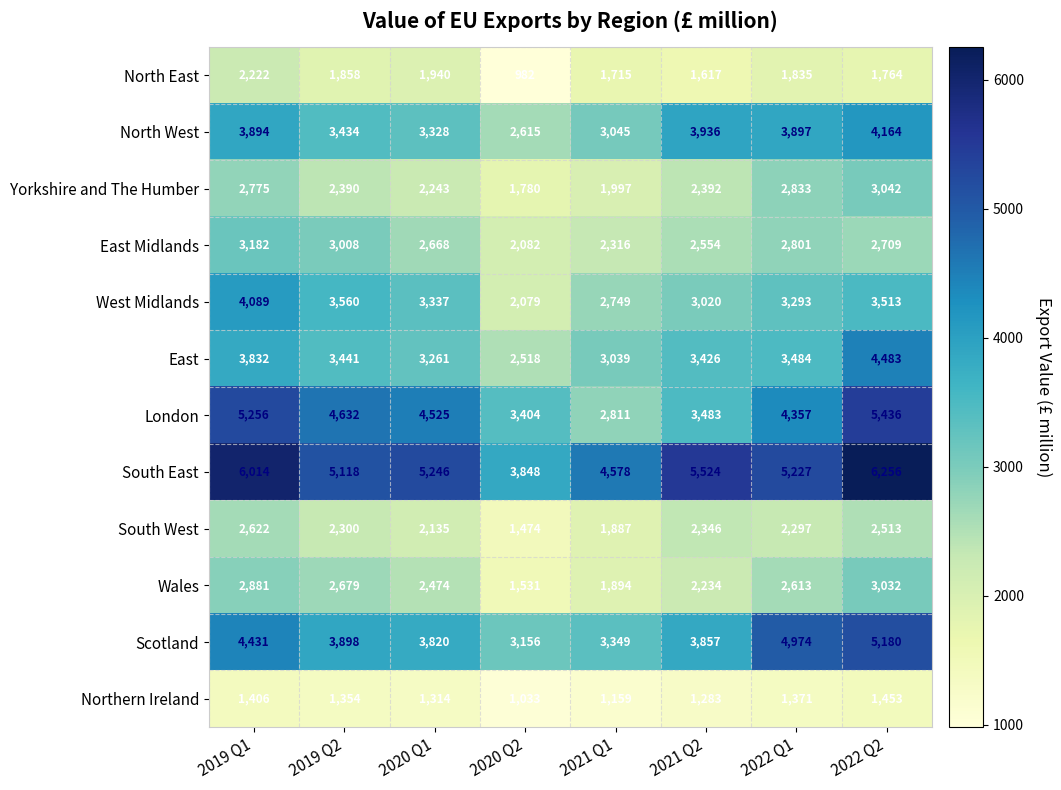

What is the maximum value shown in the chart?

6256